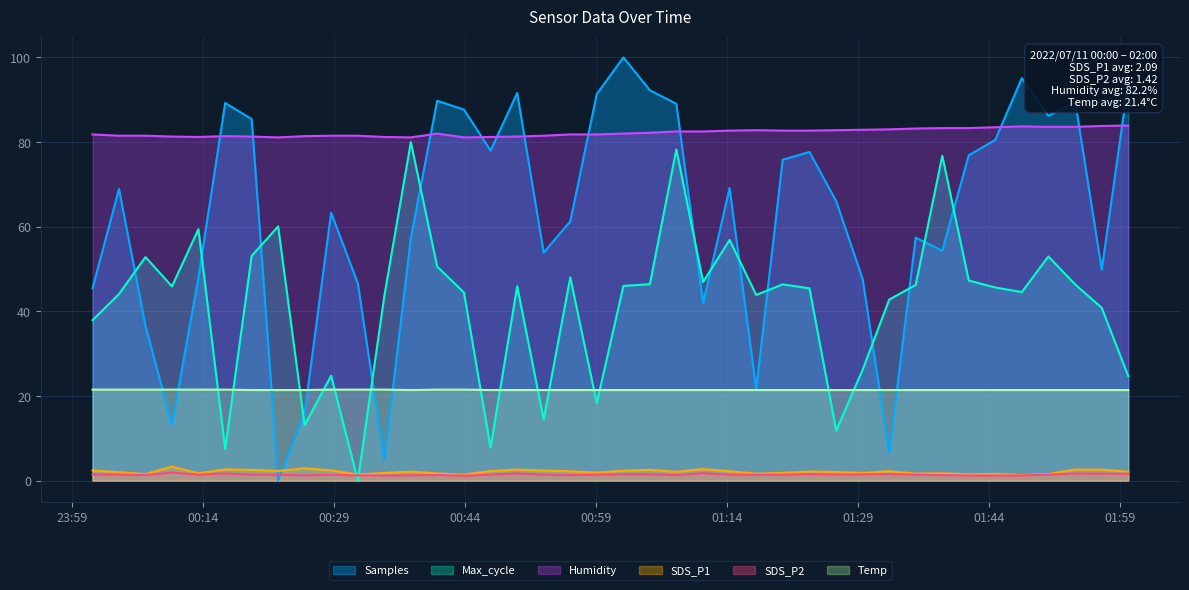

Where do Samples and SDS_P1 first cross each other?

2022/07/11 00:19:34 and 2022/07/11 00:22:36